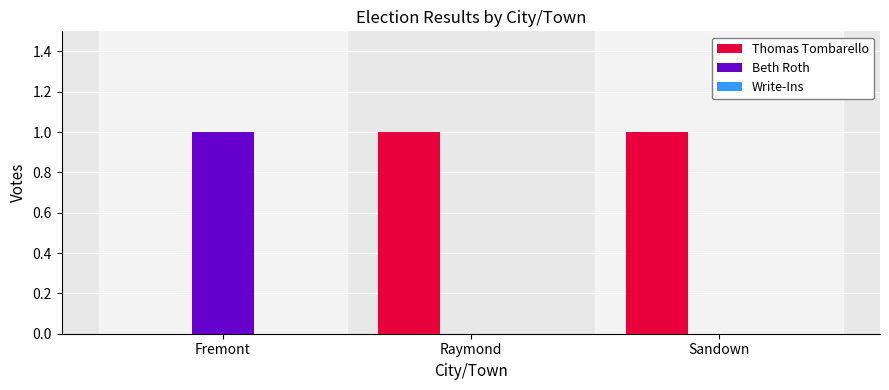

Which category has the highest value in the Beth Roth series?

Fremont